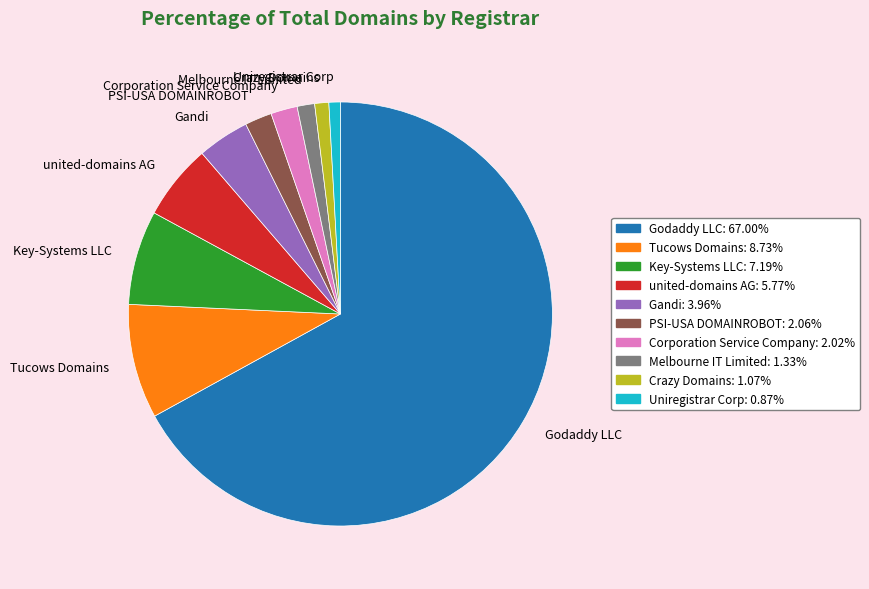

Between united-domains AG and Tucows Domains, which is larger?

Tucows Domains